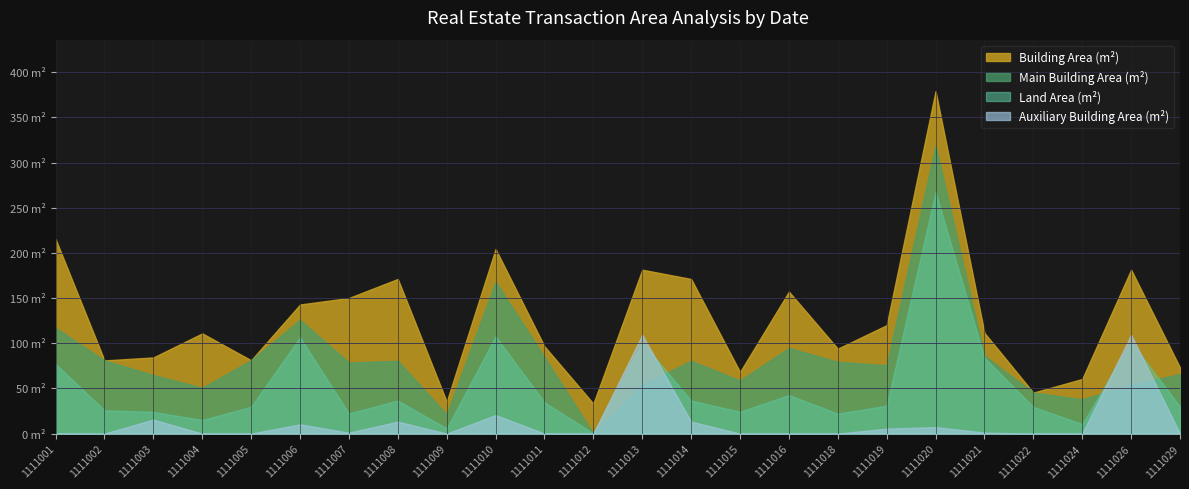

How many intersections are there between Main Building Area (m²) and Land Area (m²)?

4